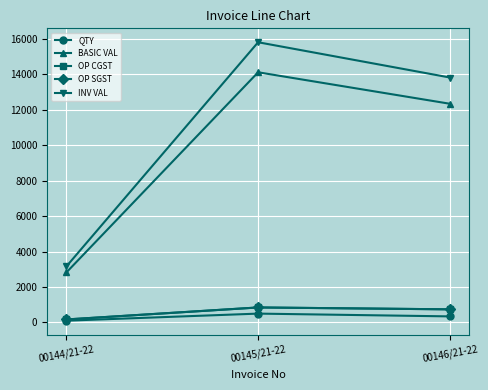

Reading left to right, list all the values displayed in this chart.

QTY: 100.0	500.0	343.0
BASIC VAL: 2825.0	14125.0	12348.0
OP CGST: 169.5	847.5	740.9
OP SGST: 169.5	847.5	740.9
INV VAL: 3164.0	15820.0	13829.8